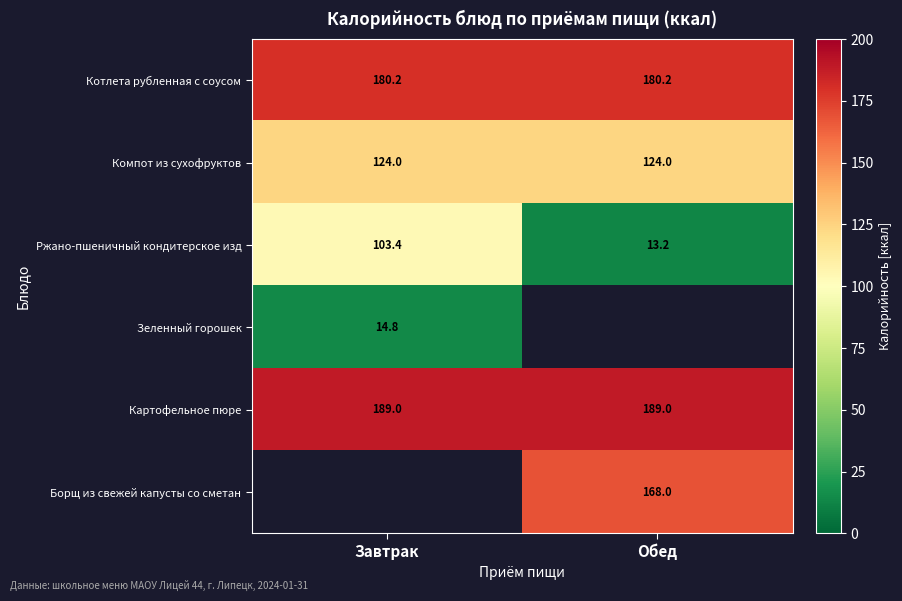

How many values in the Ржано-пшеничный кондитерское изд series exceed 103?

1